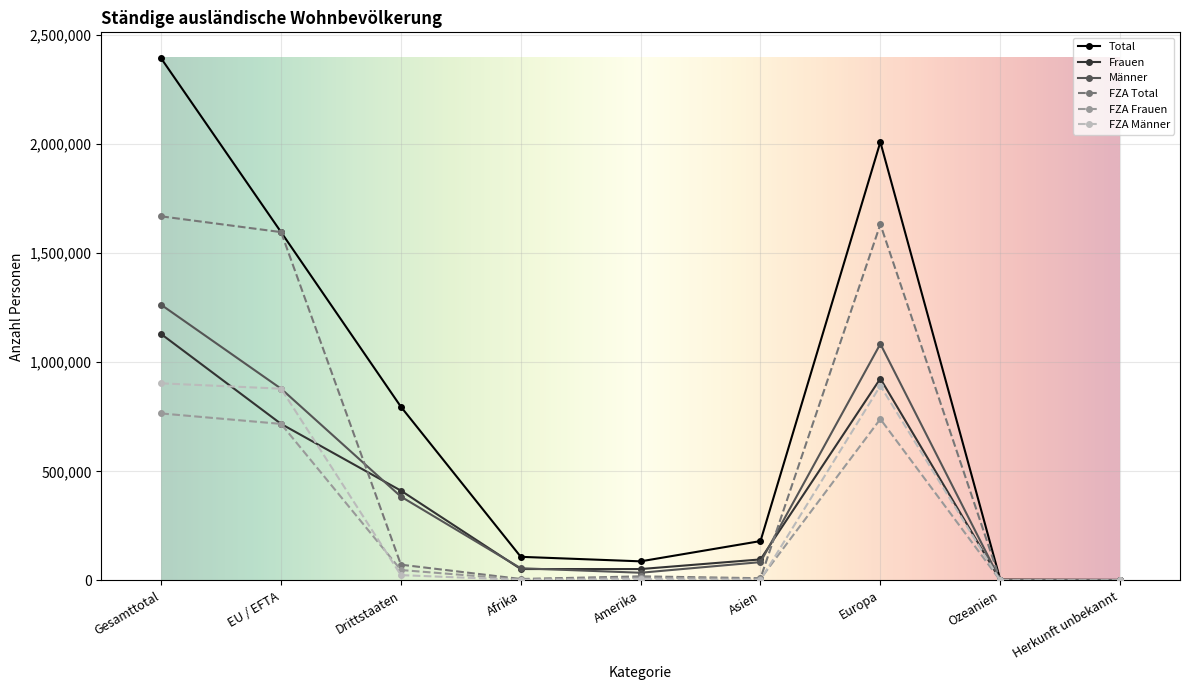

In FZA Männer, how many points are higher than both neighbors (excluding endpoints)?

2